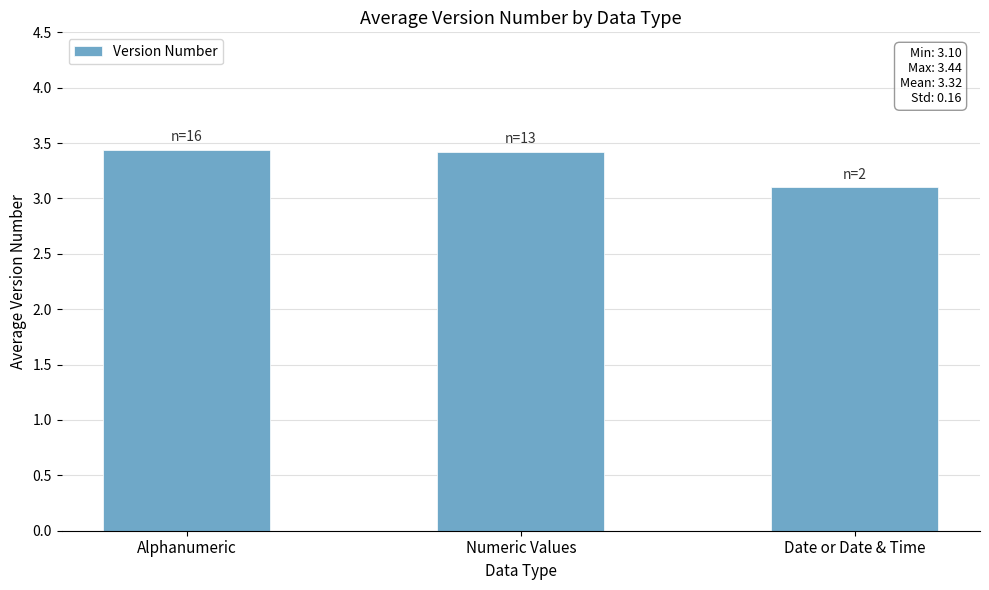

How many categories are shown in the chart?

3